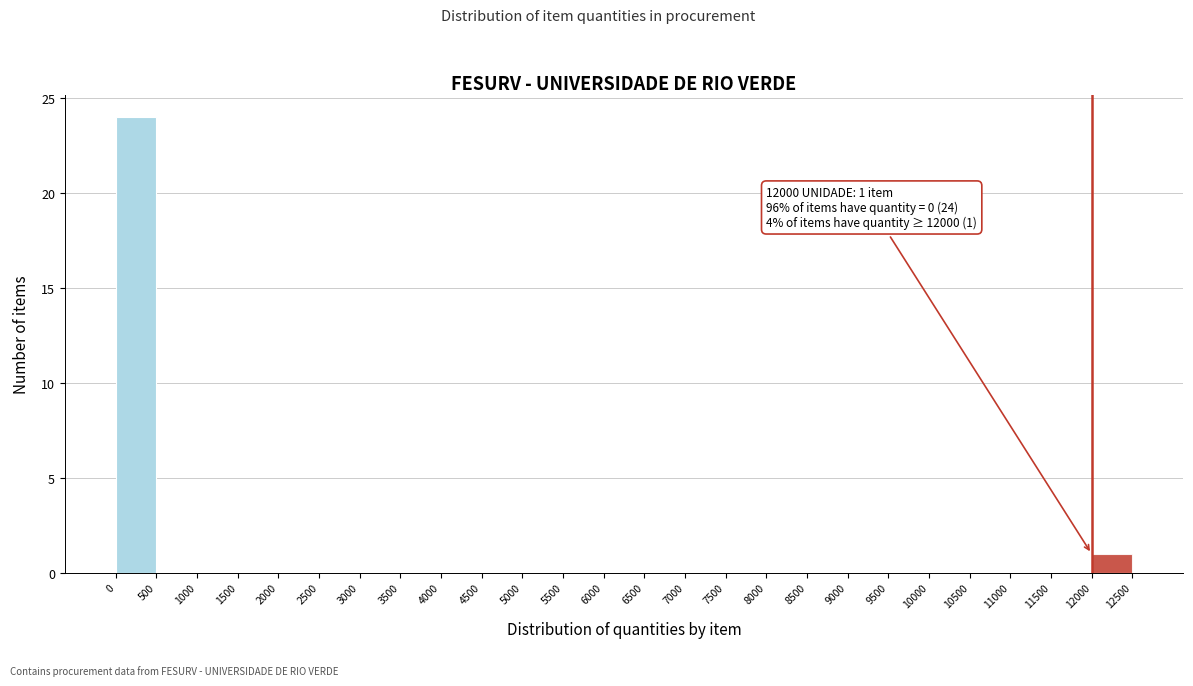

Over which range of the x-axis is the bar tallest?

0 to 500